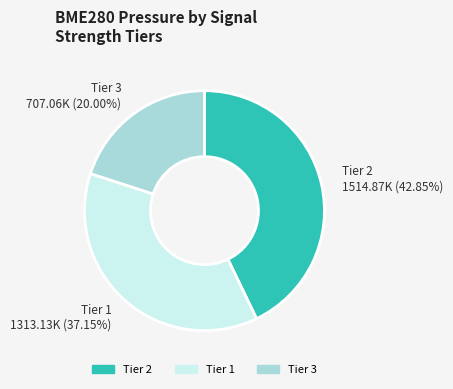

How many segments does this pie chart have?

3